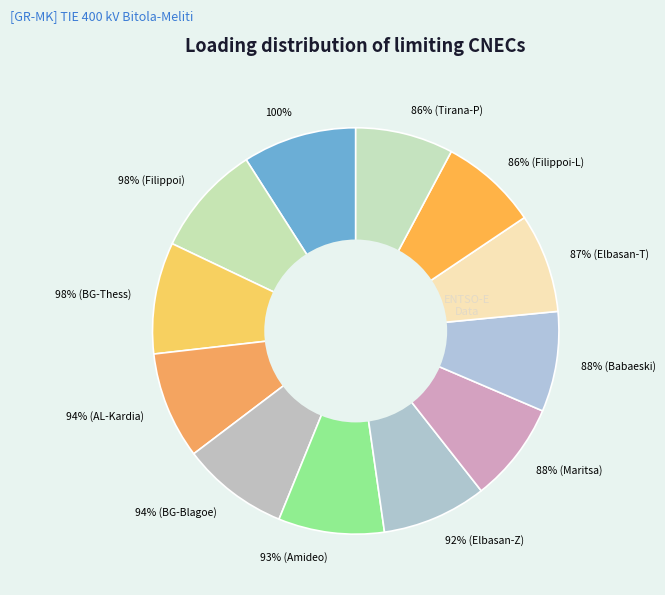

Rank the categories by value from highest to lowest.

100%, 98%, 98%, 94%, 94%, 93%, 92%, 88%, 88%, 87%, 86%, 86%